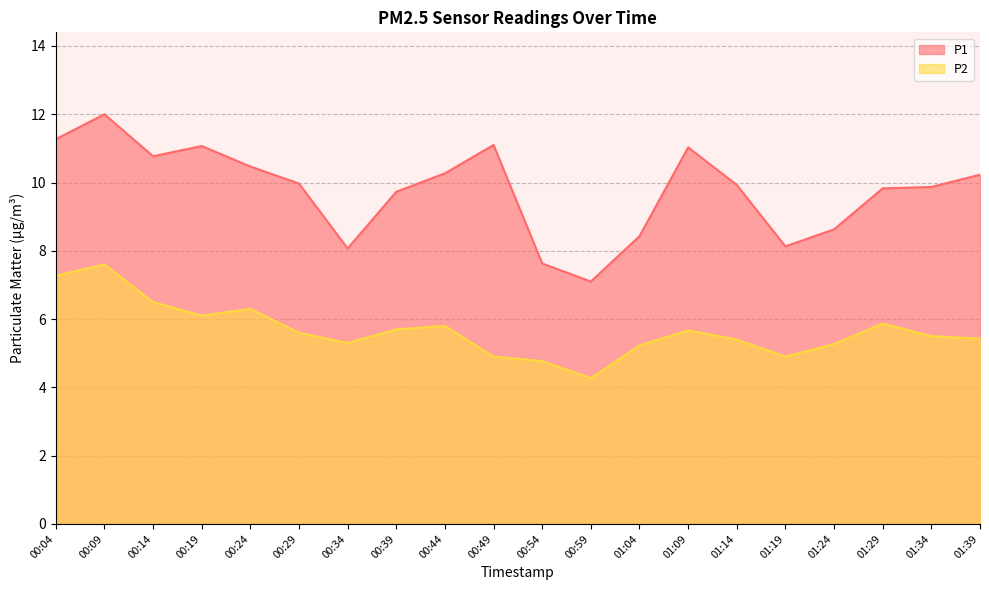

Is it true that P1 equals 11.1 at 00:19?

True